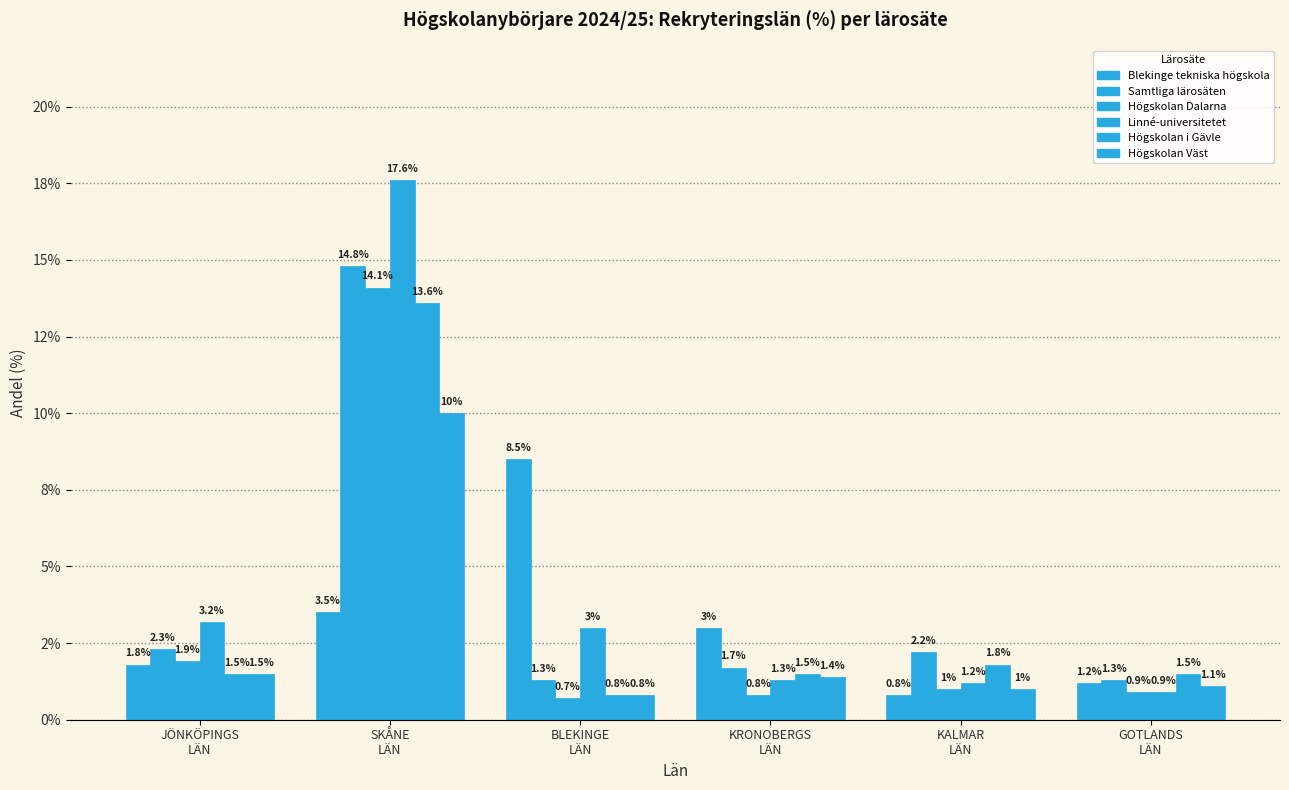

Between BLEKINGE
LÄN and GOTLANDS
LÄN, which series saw the biggest shift?

Blekinge tekniska högskola